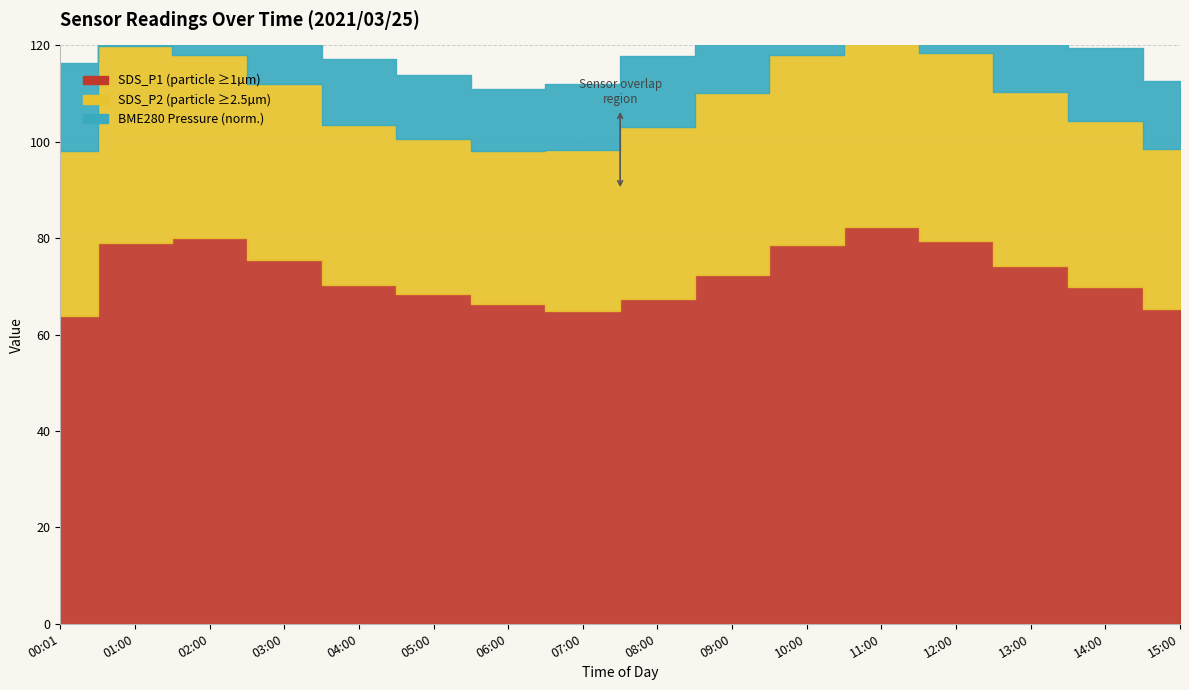

The Min_cycle series shows 17.4 at 11:00. True or false?

False